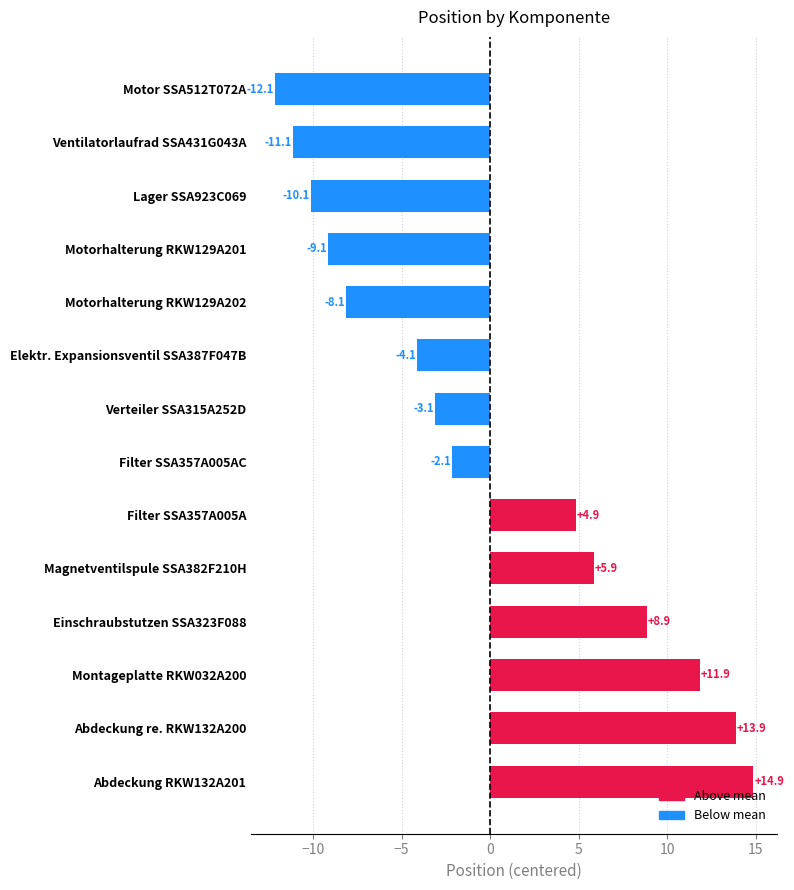

What is the smallest value displayed?

-12.1